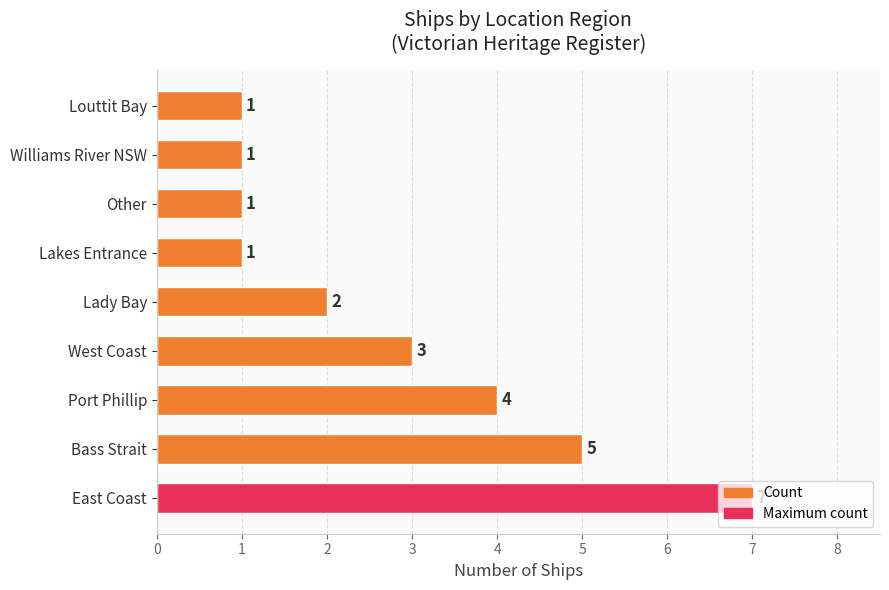

True or false: the data shows 2 at Port Phillip.

False